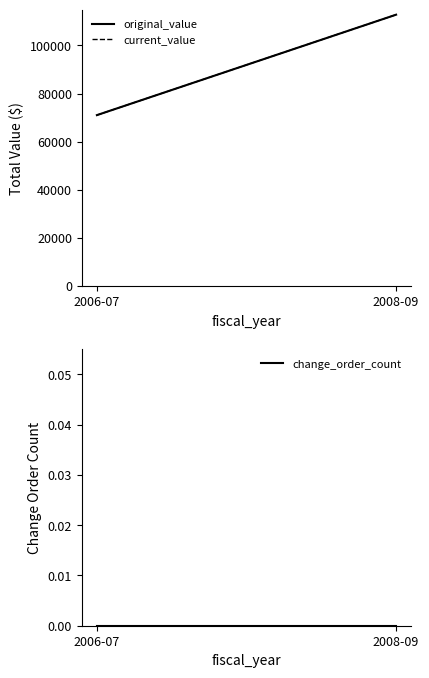

What is the label of the 2nd point from the right?

2006-07